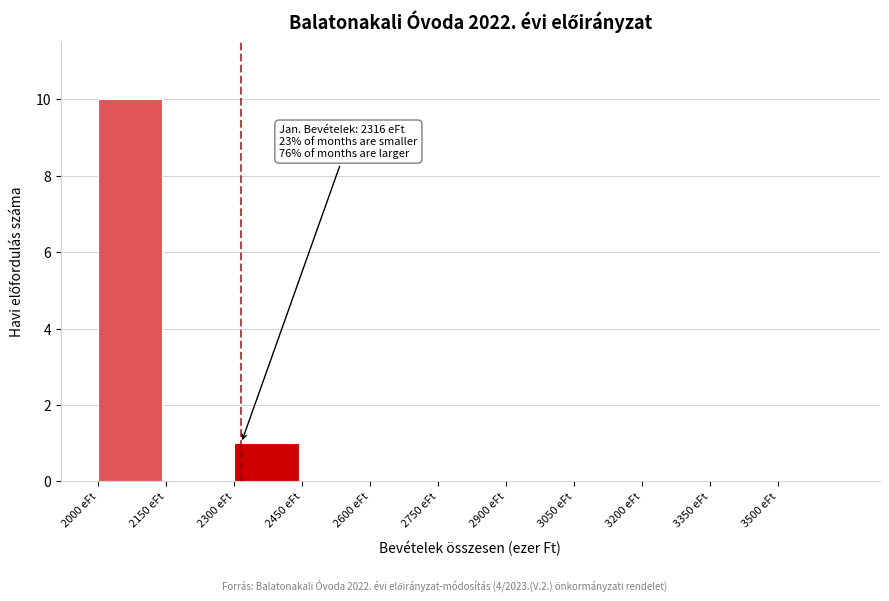

Over which range of the x-axis is the bar tallest?

2000 to 2150